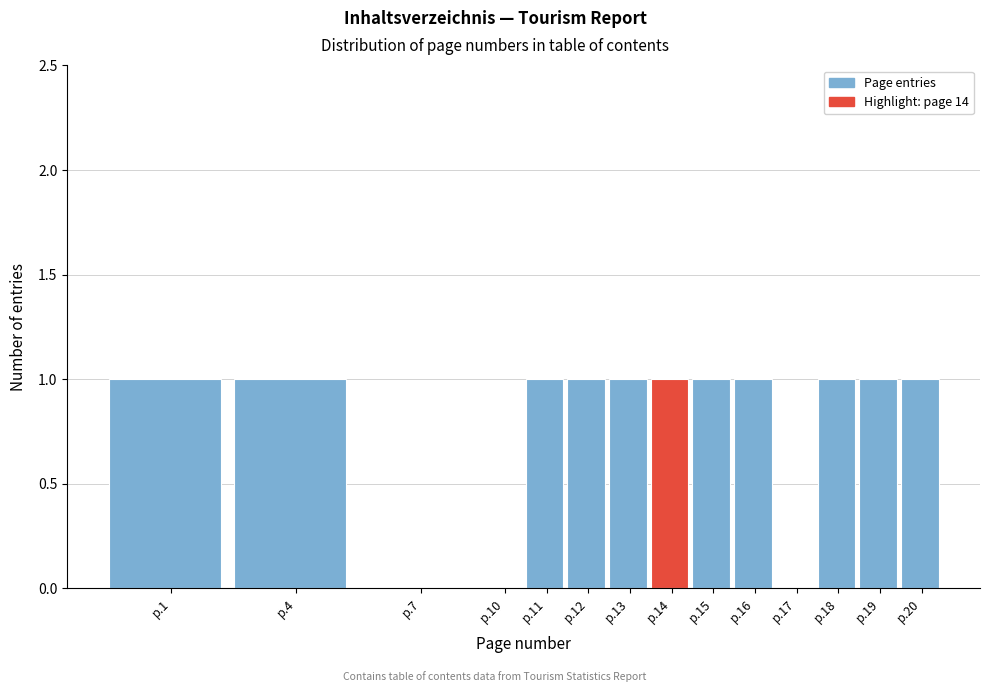

Reading left to right, transcribe all the data shown in this chart.

p.1=1	p.4=1	p.7=0	p.10=0	p.11=1	p.12=1	p.13=1	p.14=1	p.15=1	p.16=1	p.17=0	p.18=1	p.19=1	p.20=1